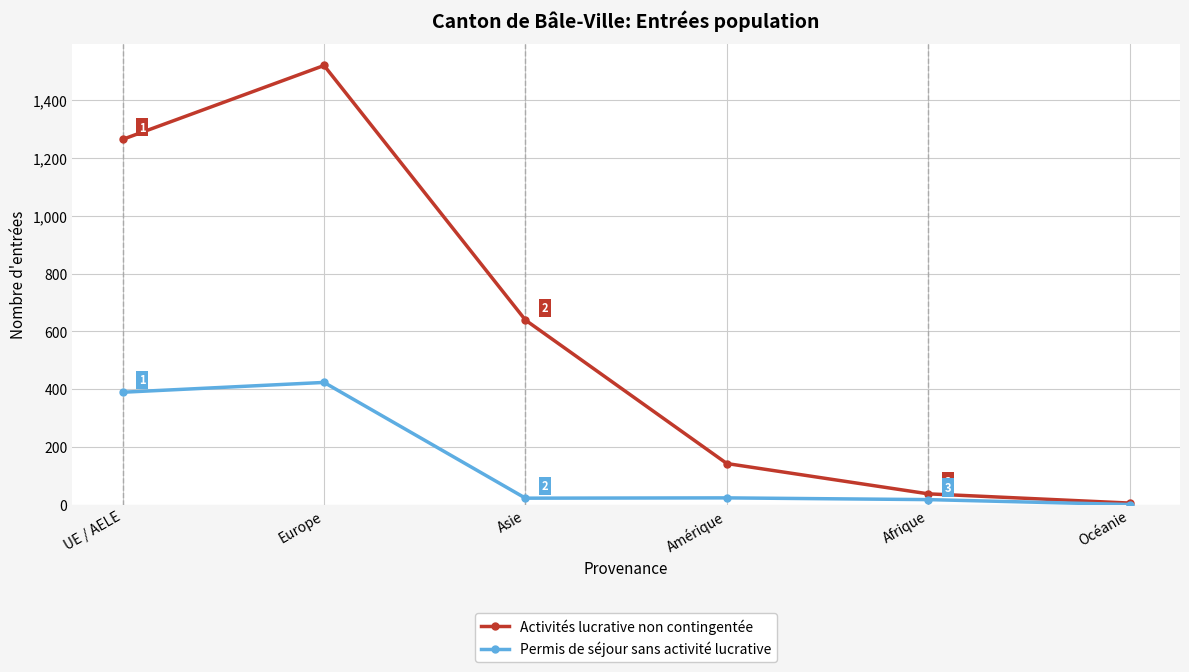

At which label does Permis de séjour sans activité lucrative reach its minimum?

Océanie